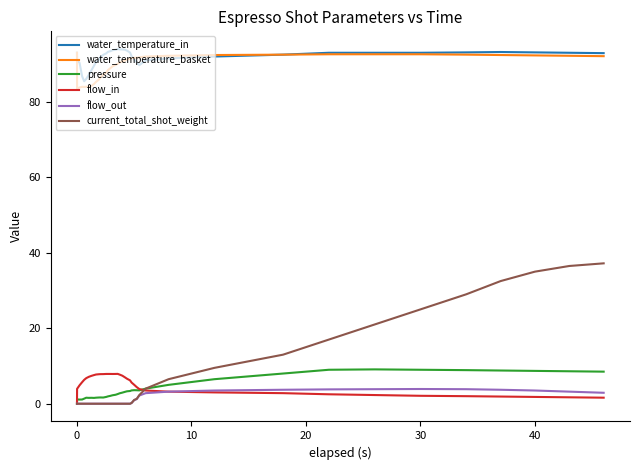

True or false: flow_out and water_temperature_in cross at least once.

False